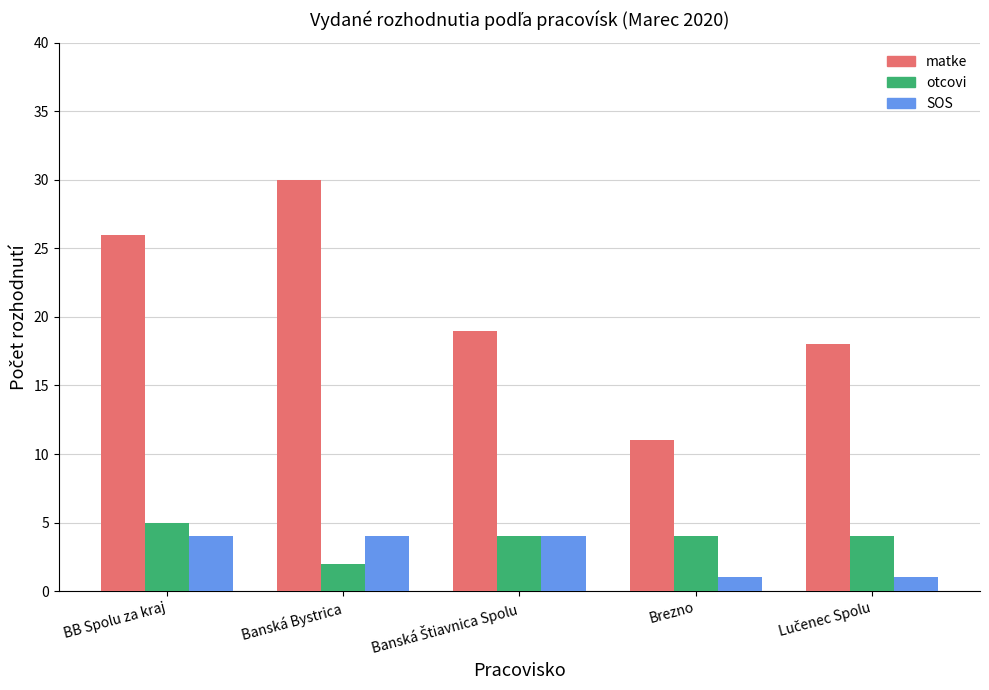

What is the spread (max minus min) of values at Brezno?

10